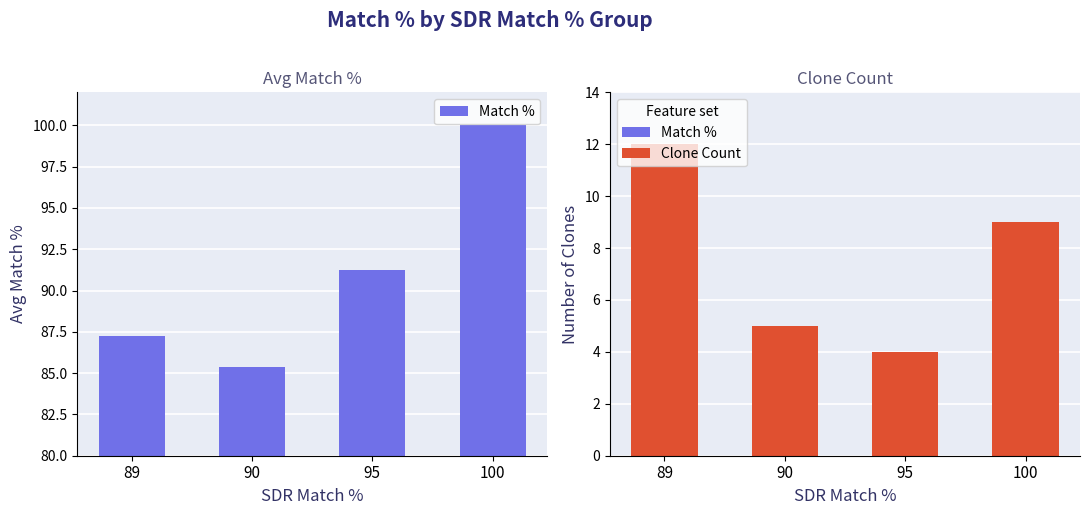

What is the maximum value for Match %?

100.0